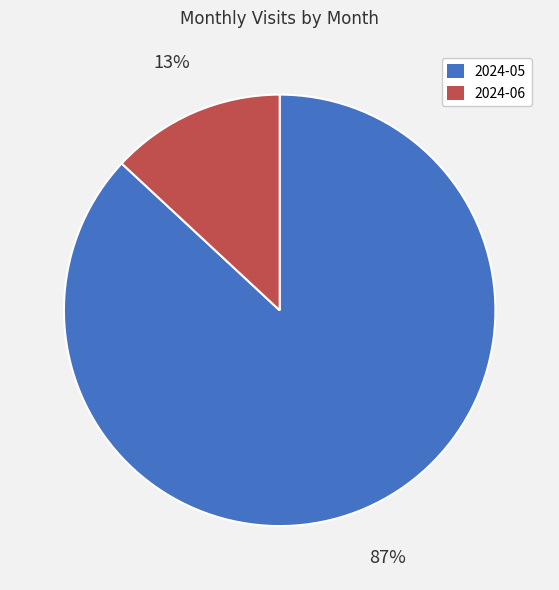

True or false: 2024-05 accounts for 81% of the total.

False